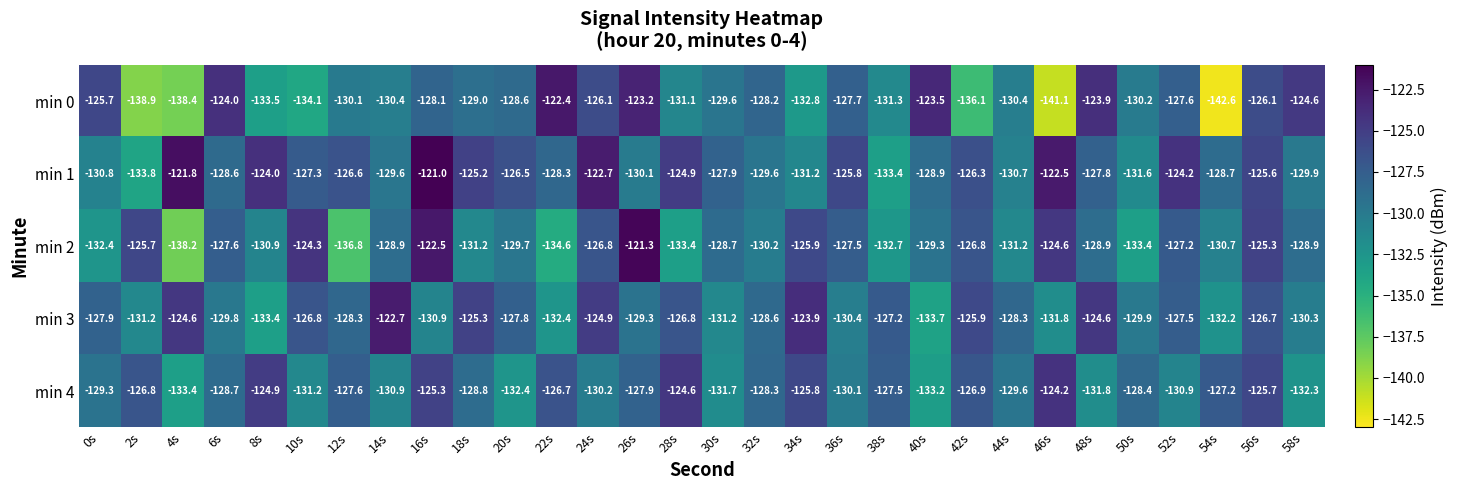

Which category has the lowest value in the min 0 series?

54s